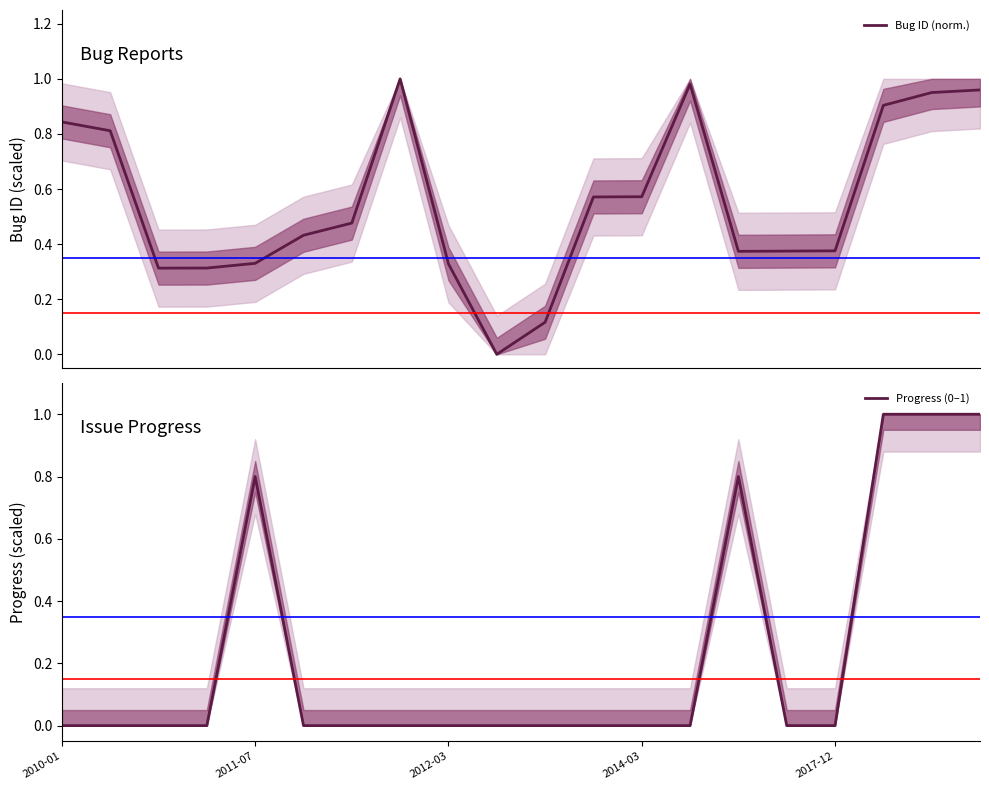

What is the average value of the Progress (0–1) series?

0.2